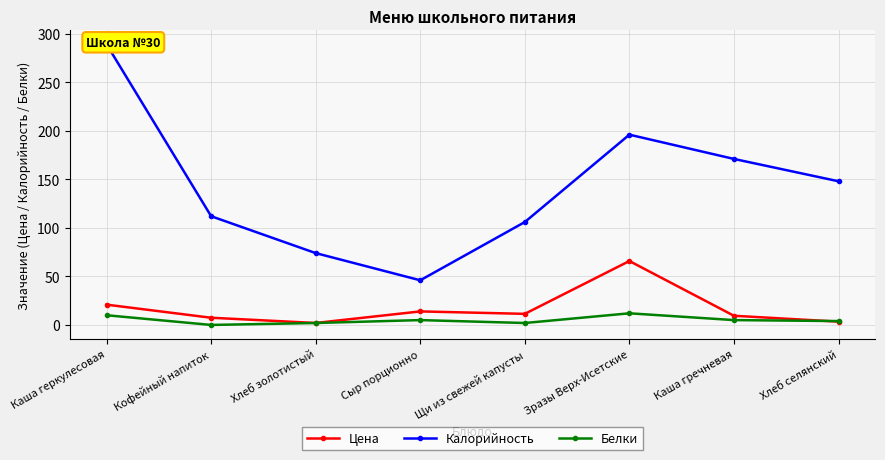

At which label does Калорийность reach its peak?

Каша геркулесовая